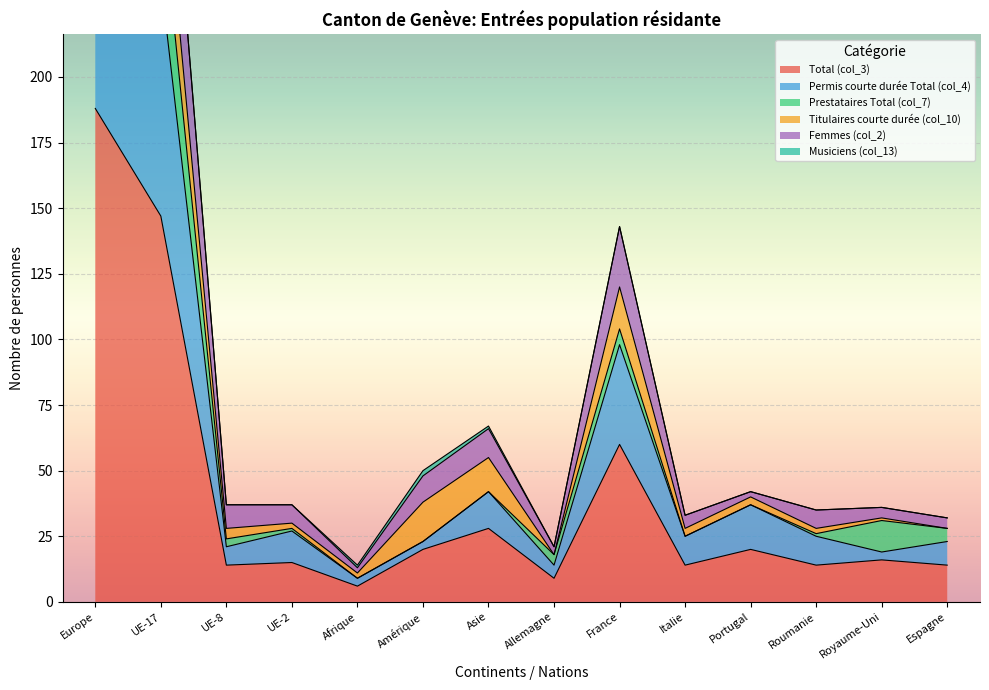

What is the difference between the second highest and minimum values in the Total (col_3) series?

141